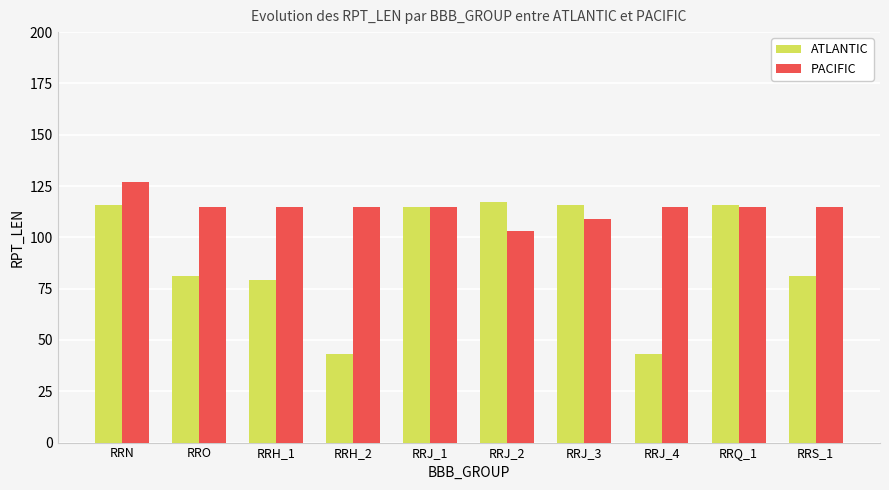

The ATLANTIC series shows 81 at RRS_1. True or false?

True